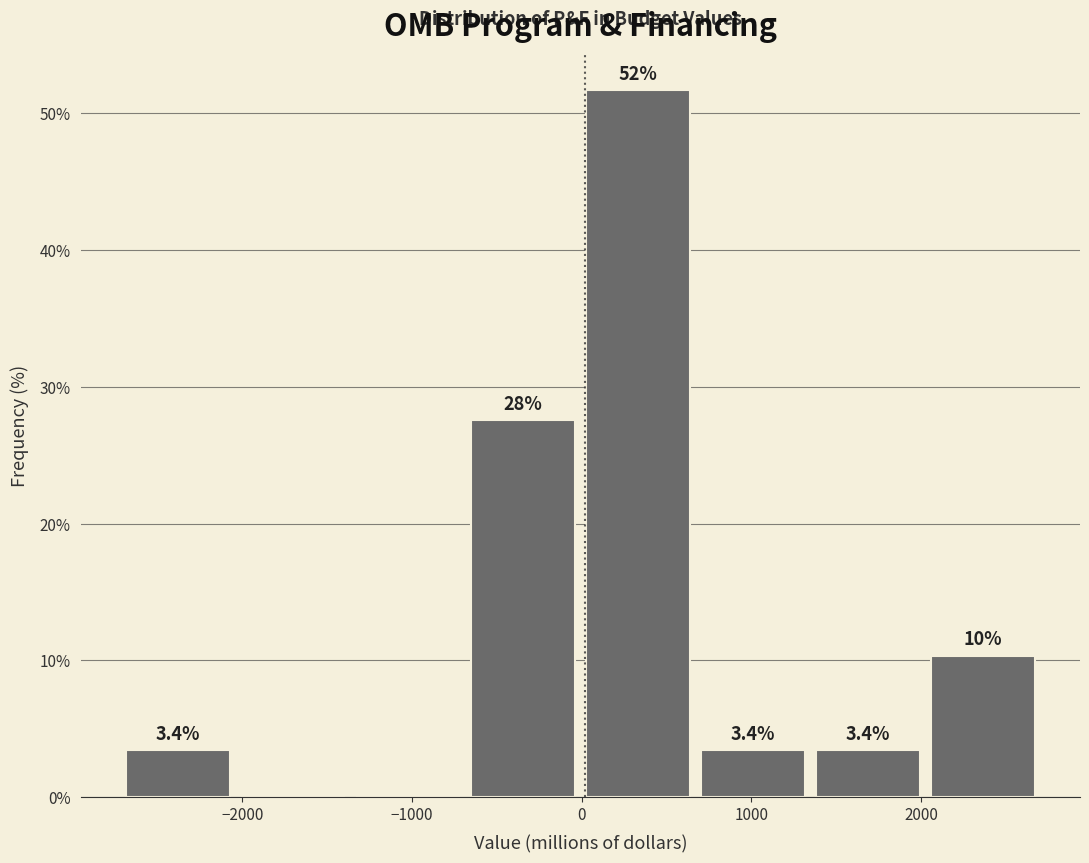

Which range on the x-axis has the tallest bar?

0 to 700